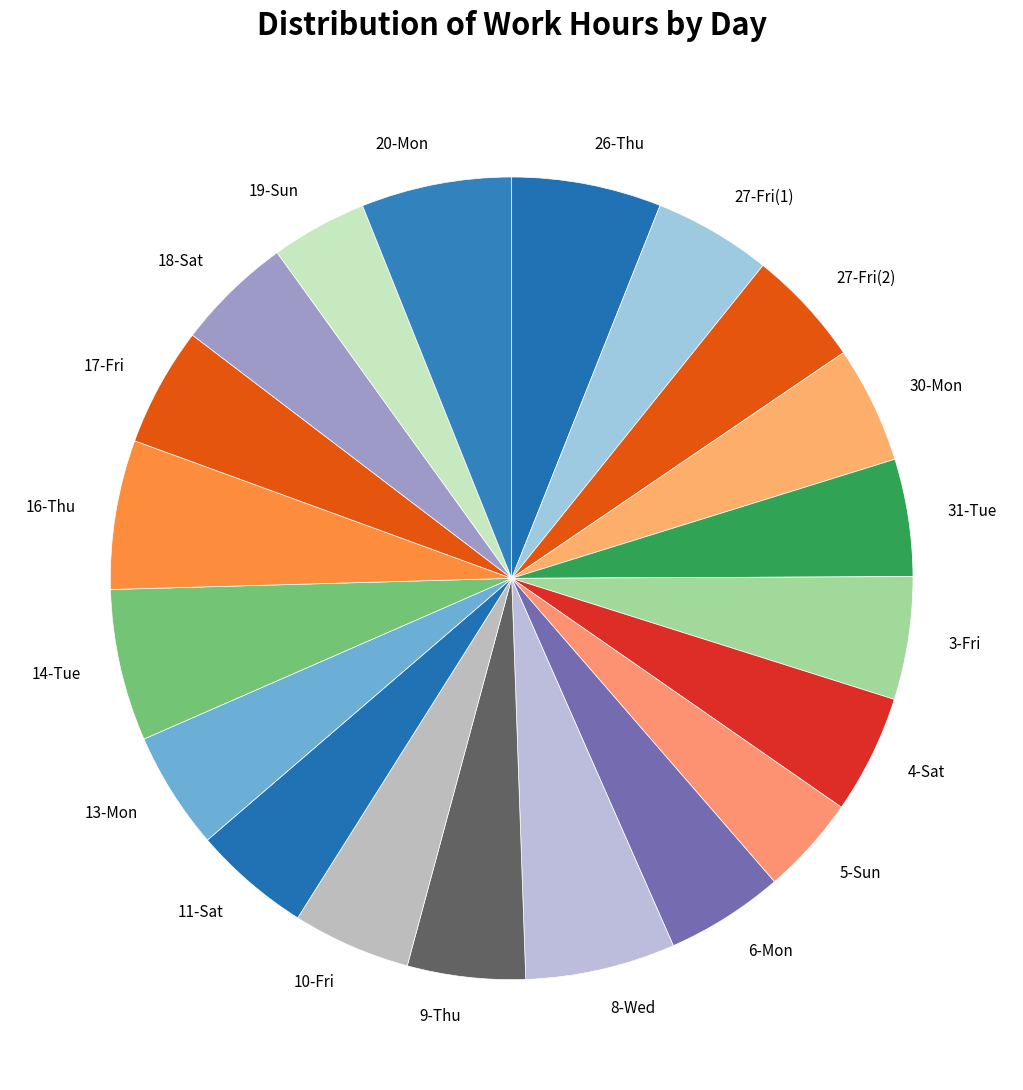

True or false: 18-Sat accounts for 5% of the total.

True